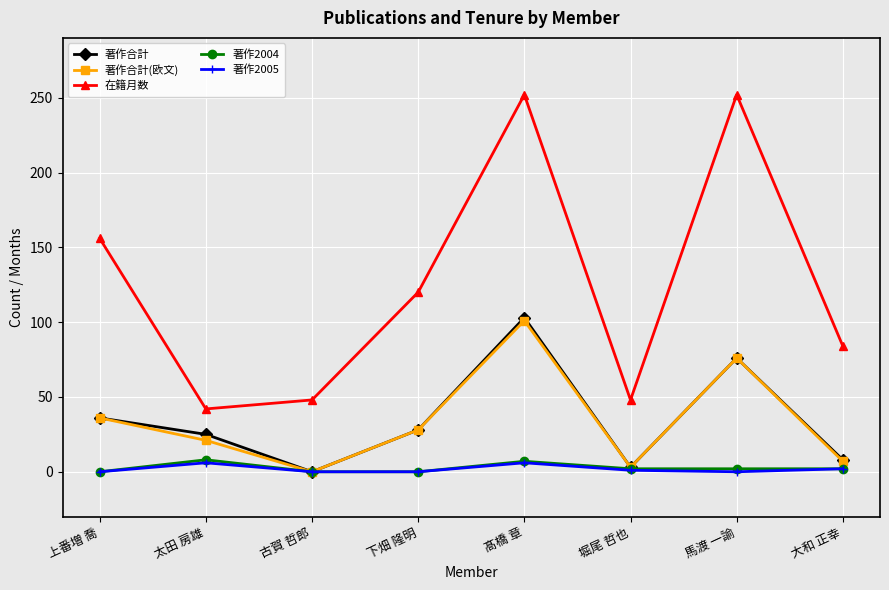

How many lines are shown in the chart?

5